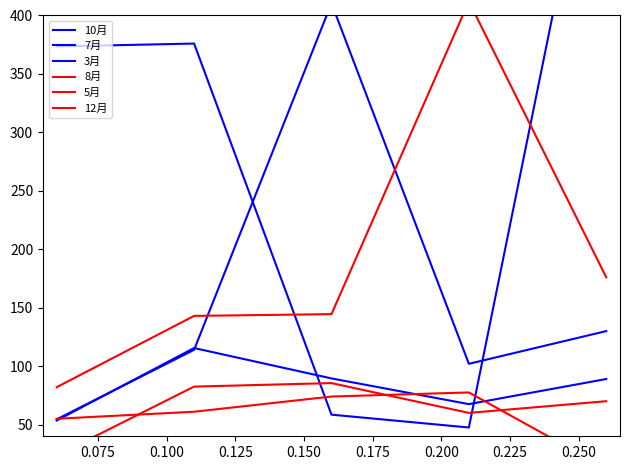

True or false: 5月 and 7月 intersect in this chart.

False